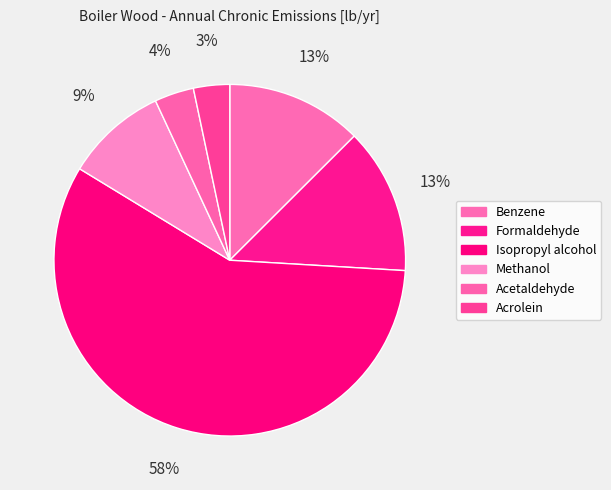

The Isopropyl alcohol slice represents 58% of the pie. True or false?

True